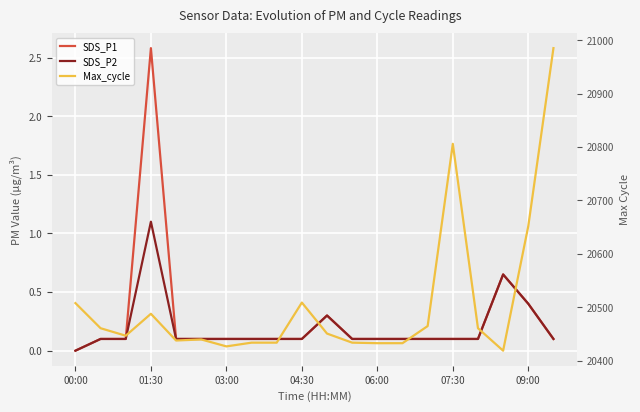

At which category does the chart reach its minimum across all series?

00:00